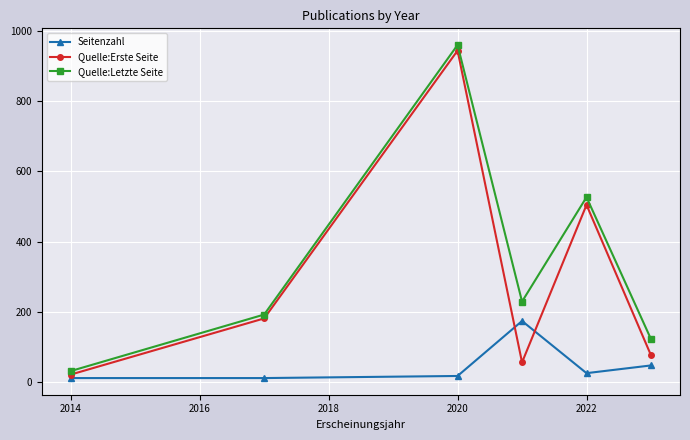

True or false: Seitenzahl has a value of 5.1 at 2020.

False